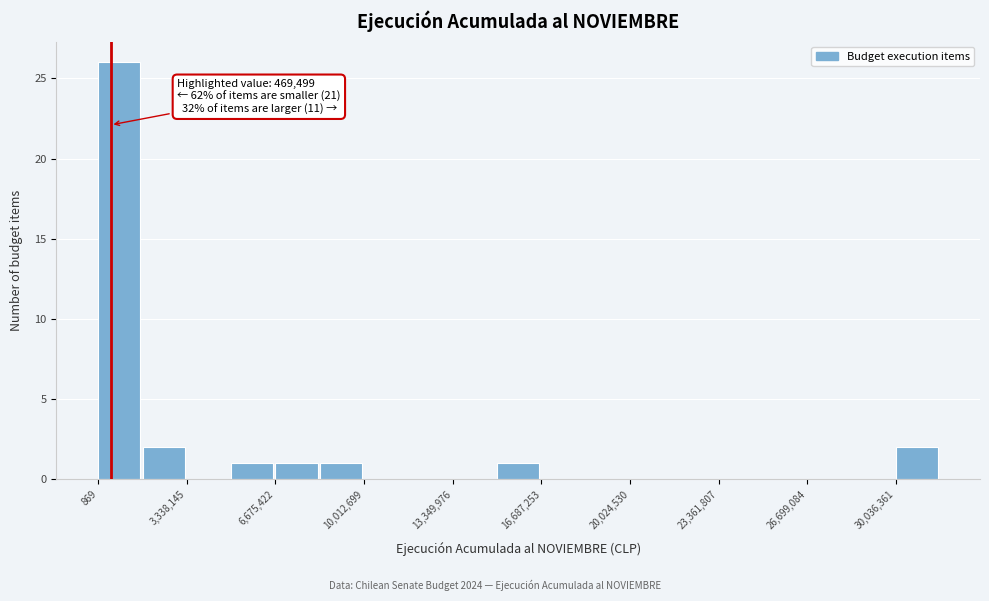

Read against the x-axis, roughly where is the centre of the tallest bar?

1000000